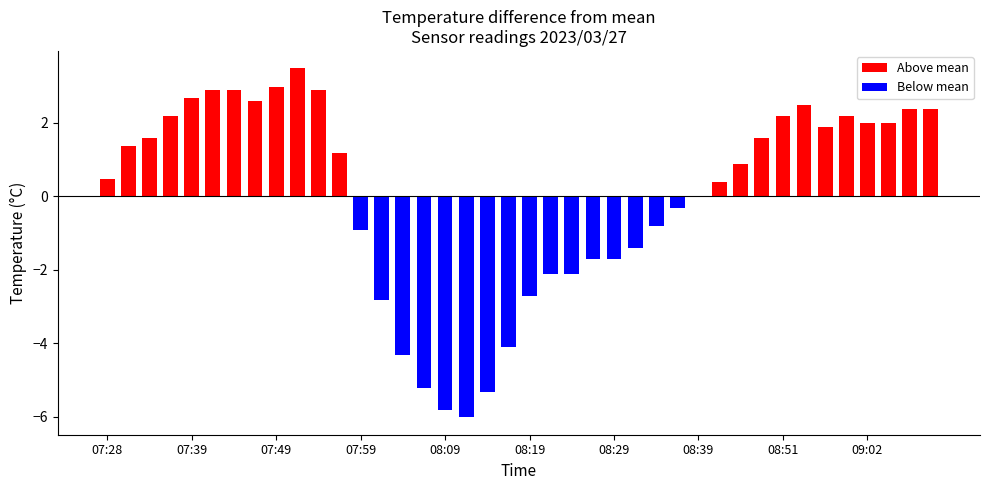

What is the sum of all Above mean values?

47.5